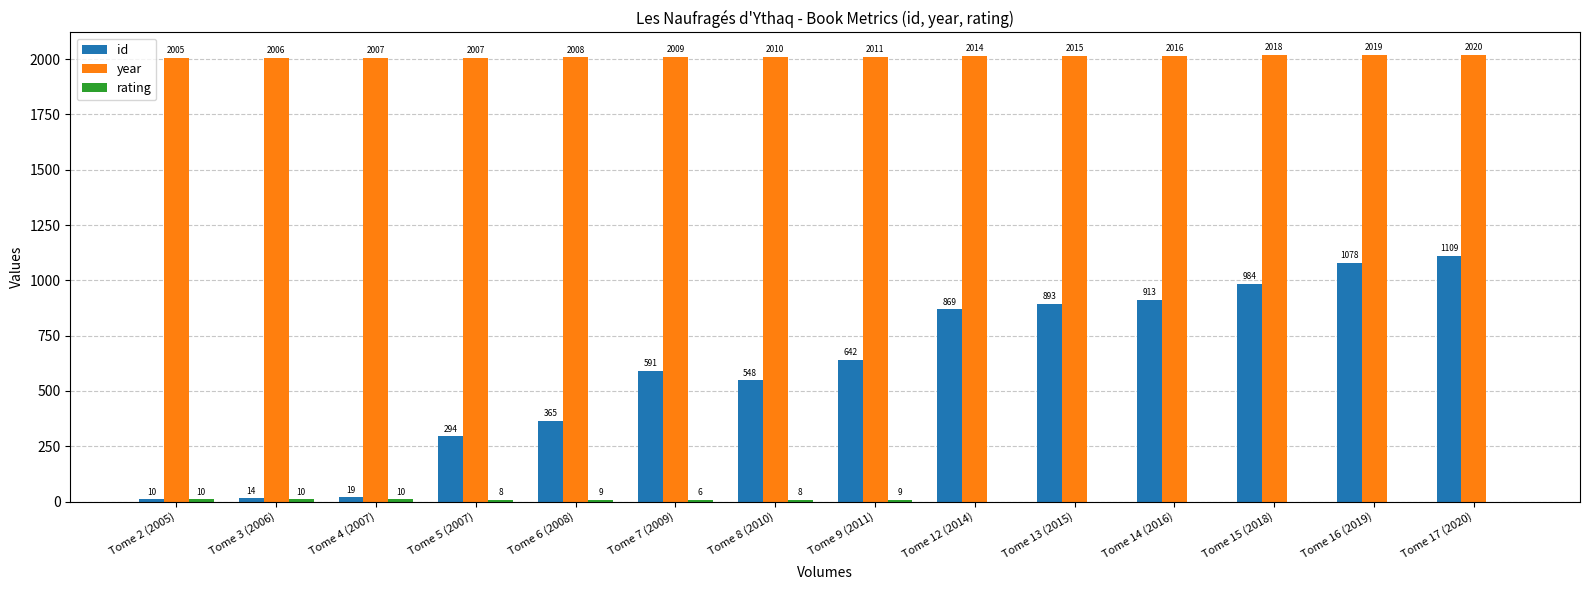

What is the maximum value shown in the chart?

2020